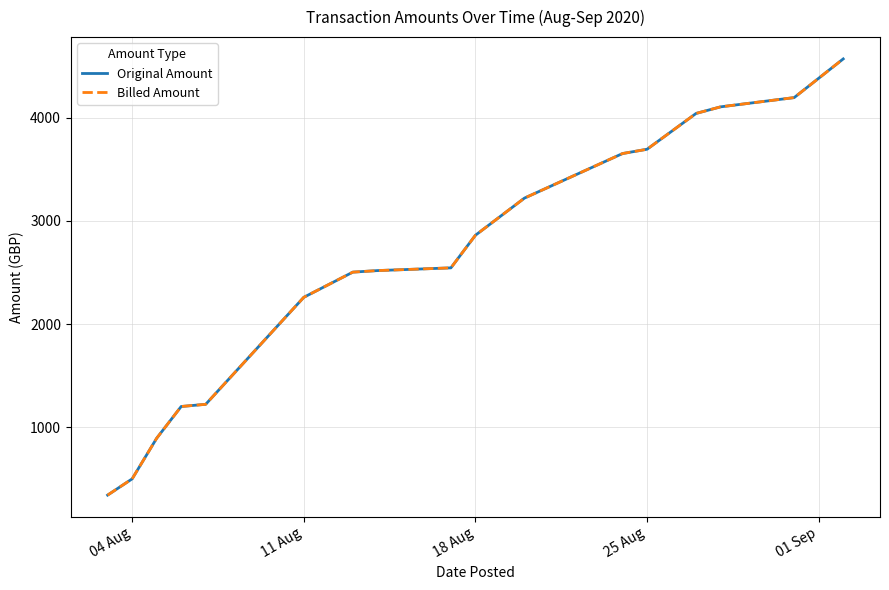

List the series in order of their peak value, highest first.

Original Amount, Billed Amount